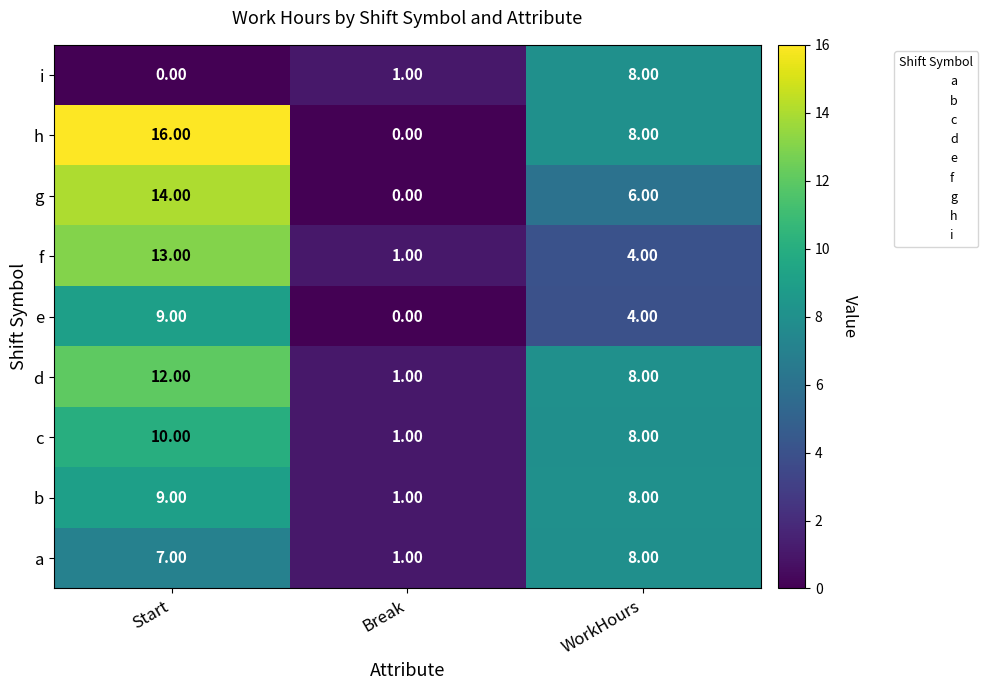

At which category is the sum across all series the highest?

Start